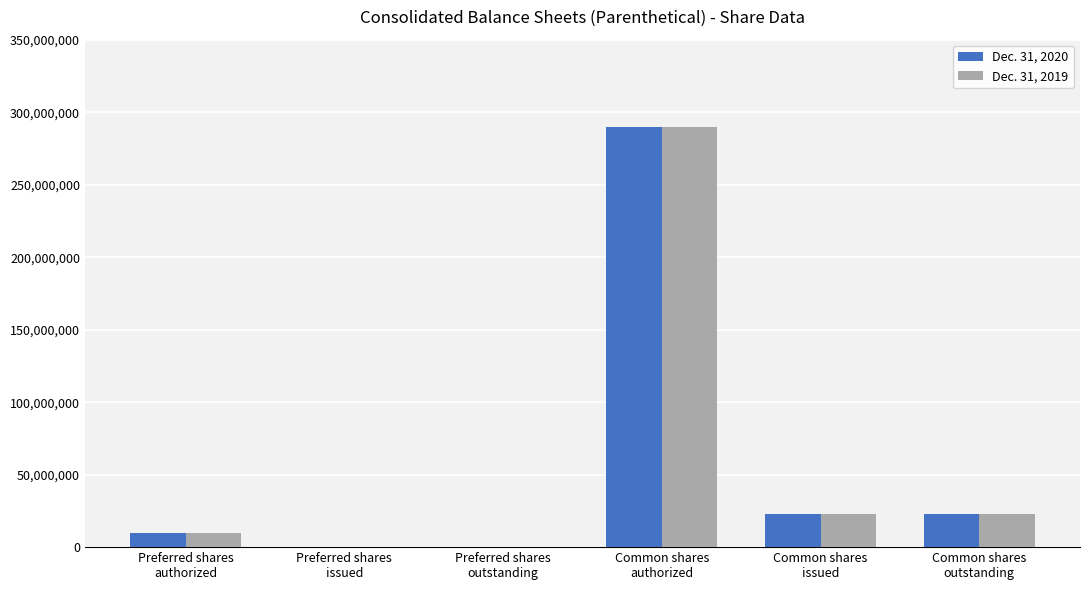

The value of Dec. 31, 2020 at Preferred shares
authorized is 10000000. True or false?

True